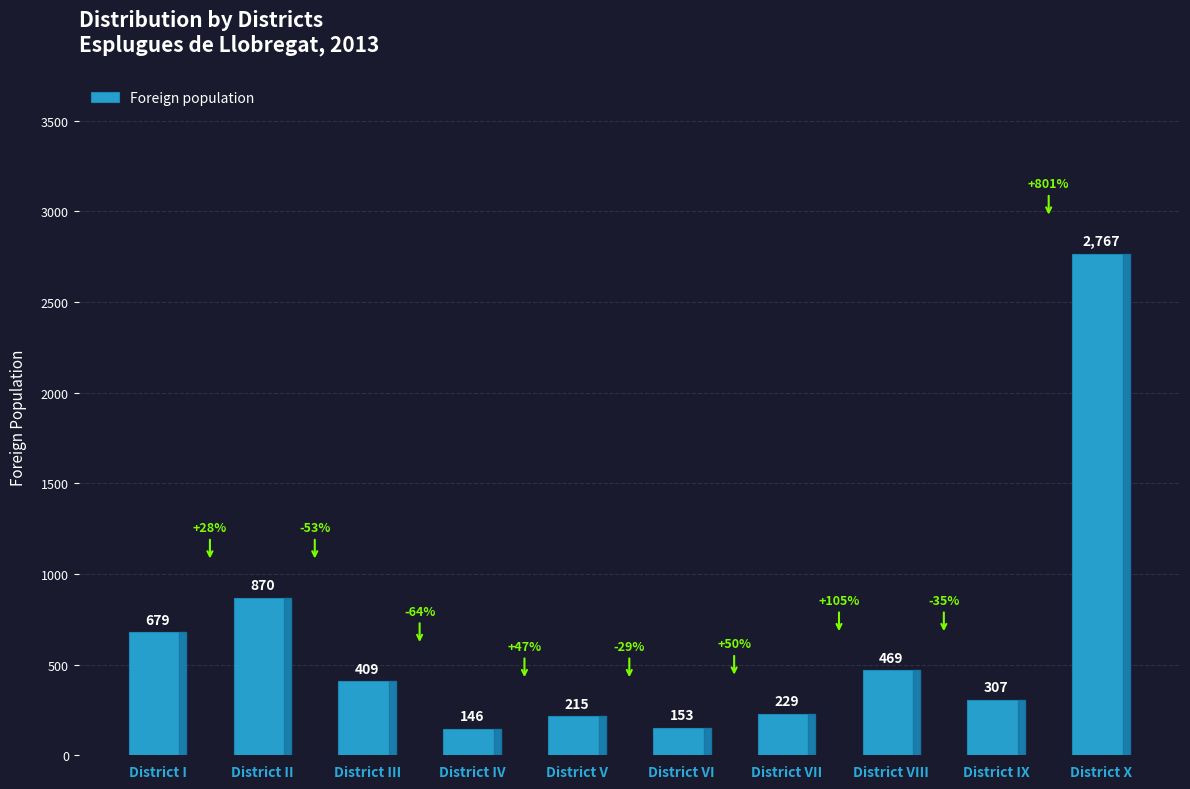

Reading left to right, transcribe all the data shown in this chart.

679	870	409	146	215	153	229	469	307	2767